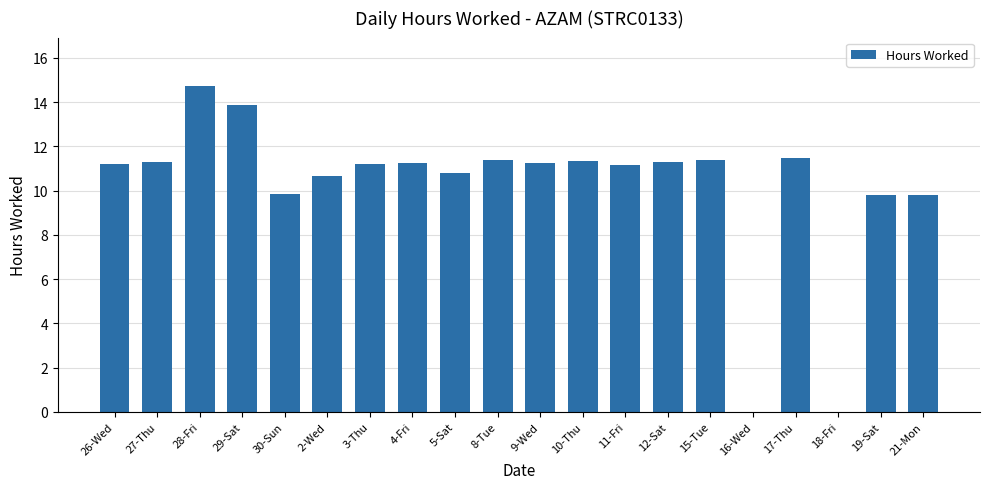

What is the sum of all values?

203.8